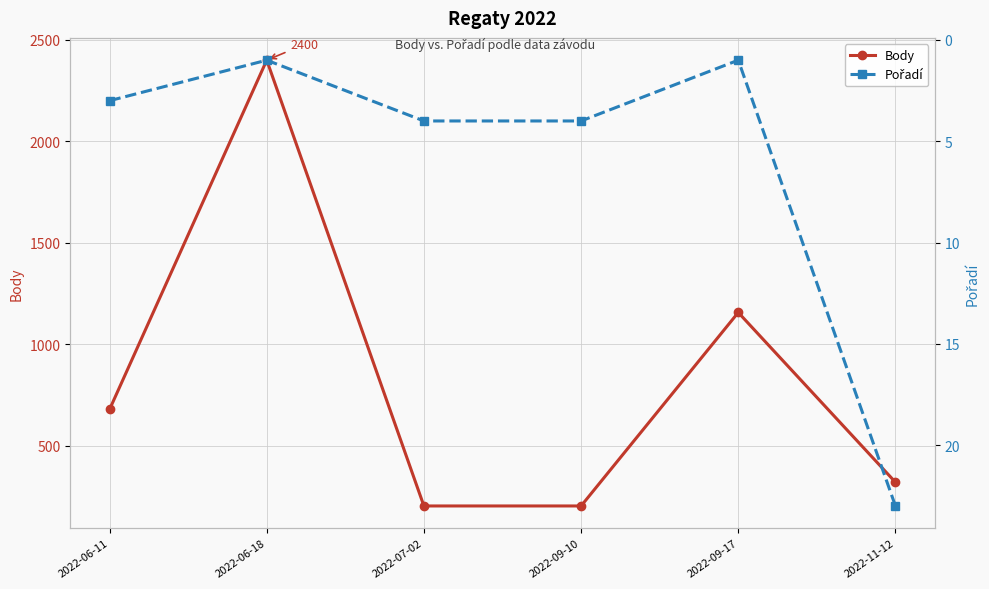

What is the spread (max minus min) of values at 2022-09-10?

198